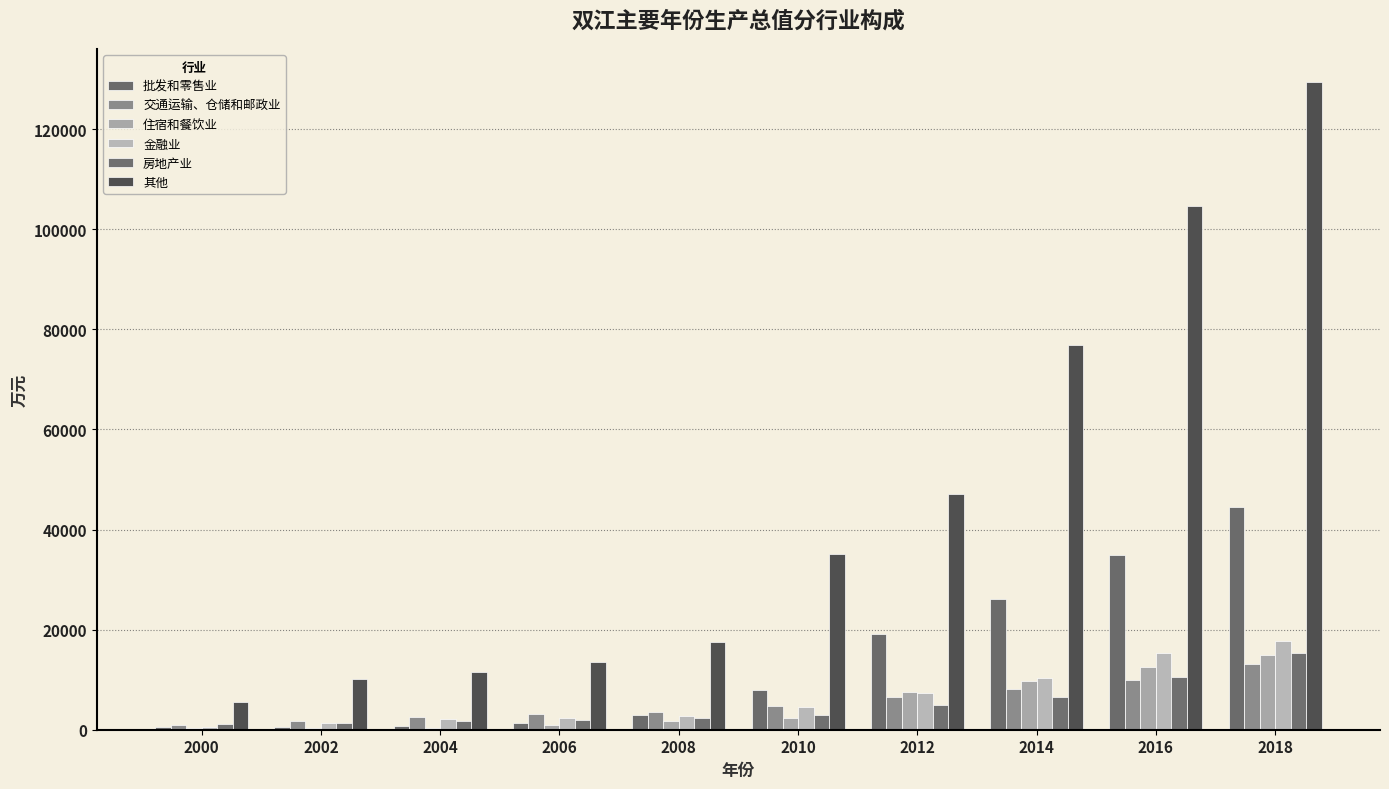

Count the number of data series in this chart.

6